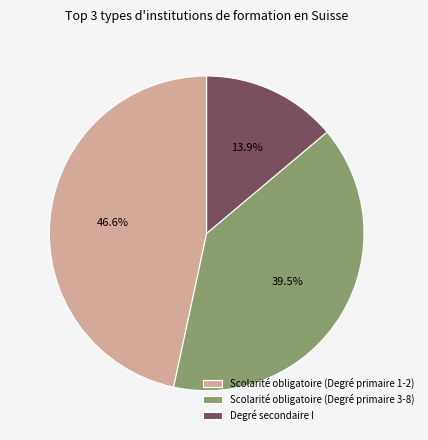

What is the total percentage of Scolarité obligatoire (Degré primaire 3-8) and Scolarité obligatoire (Degré primaire 1-2)?

86.1%